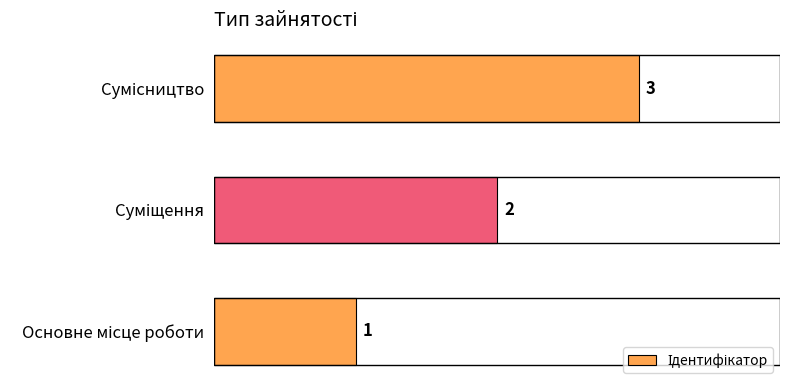

What is the average value?

2